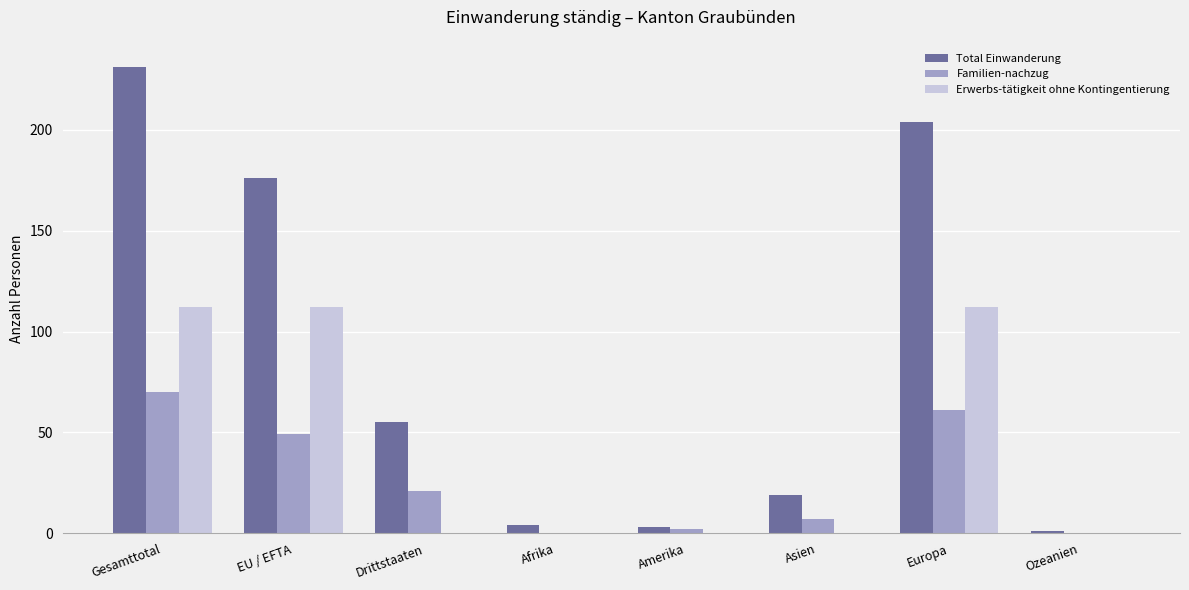

Count the number of data series in this chart.

3